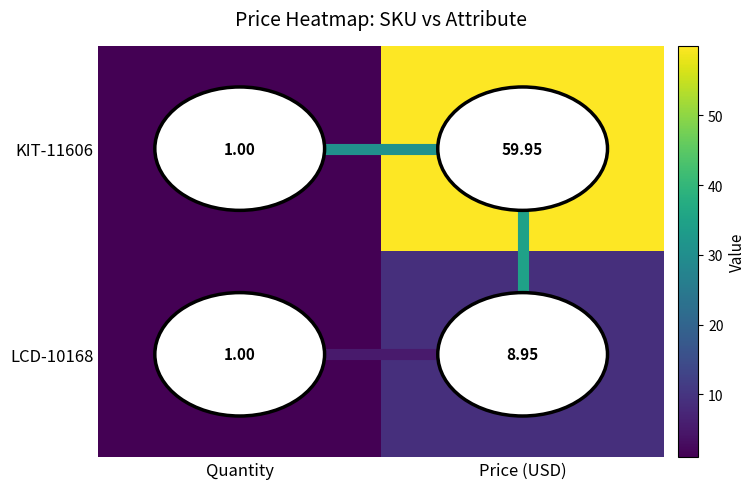

At which label does LCD-10168 reach its minimum?

Quantity